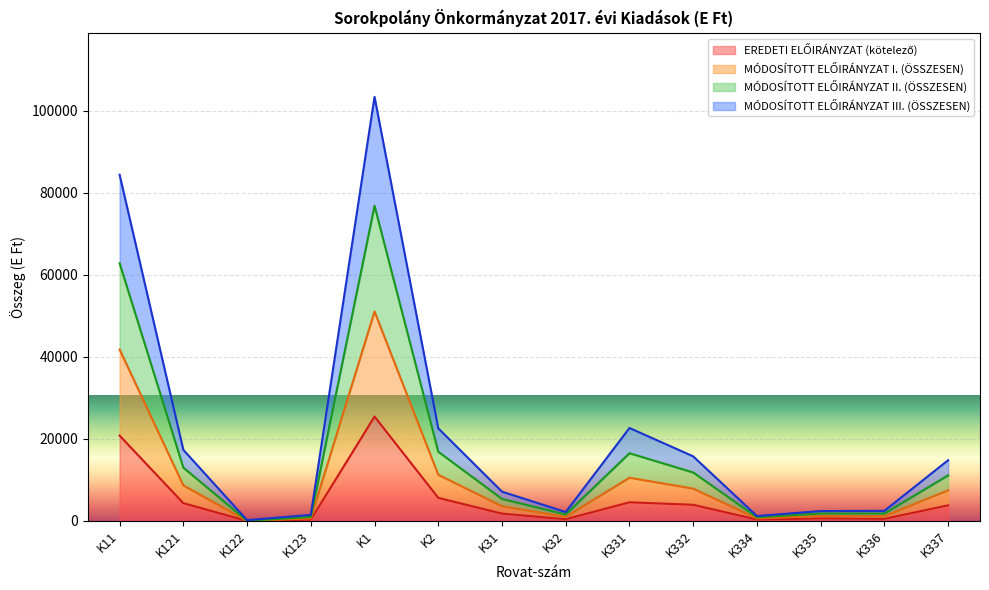

How many lines are shown in the chart?

4